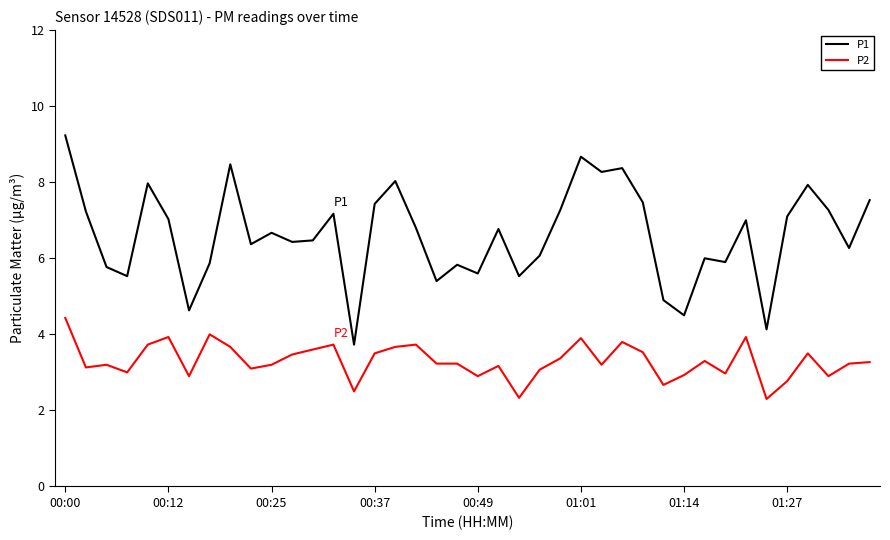

Rank the series by their maximum value, from highest to lowest.

P1, P2